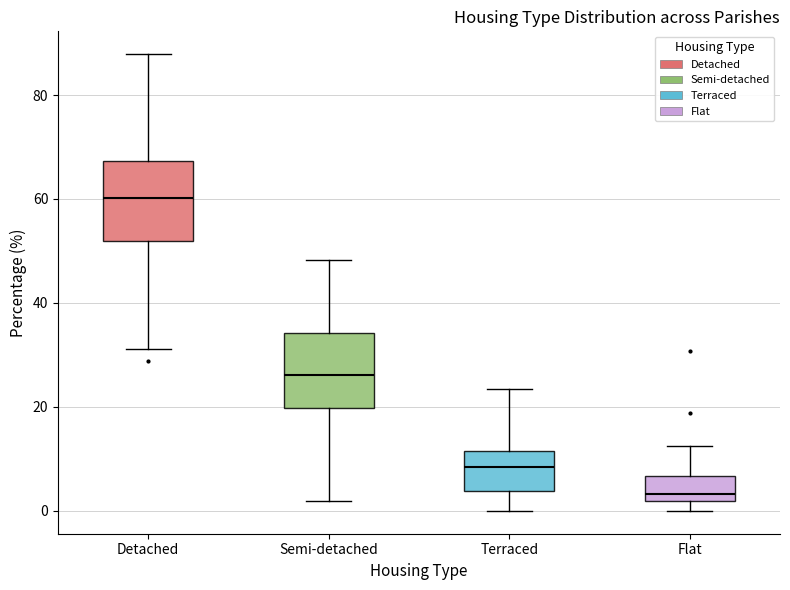

Where does the upper whisker of the box for Detached end on the y-axis? The values are not printed on the chart, so give them approximately, as read against the axis.

88